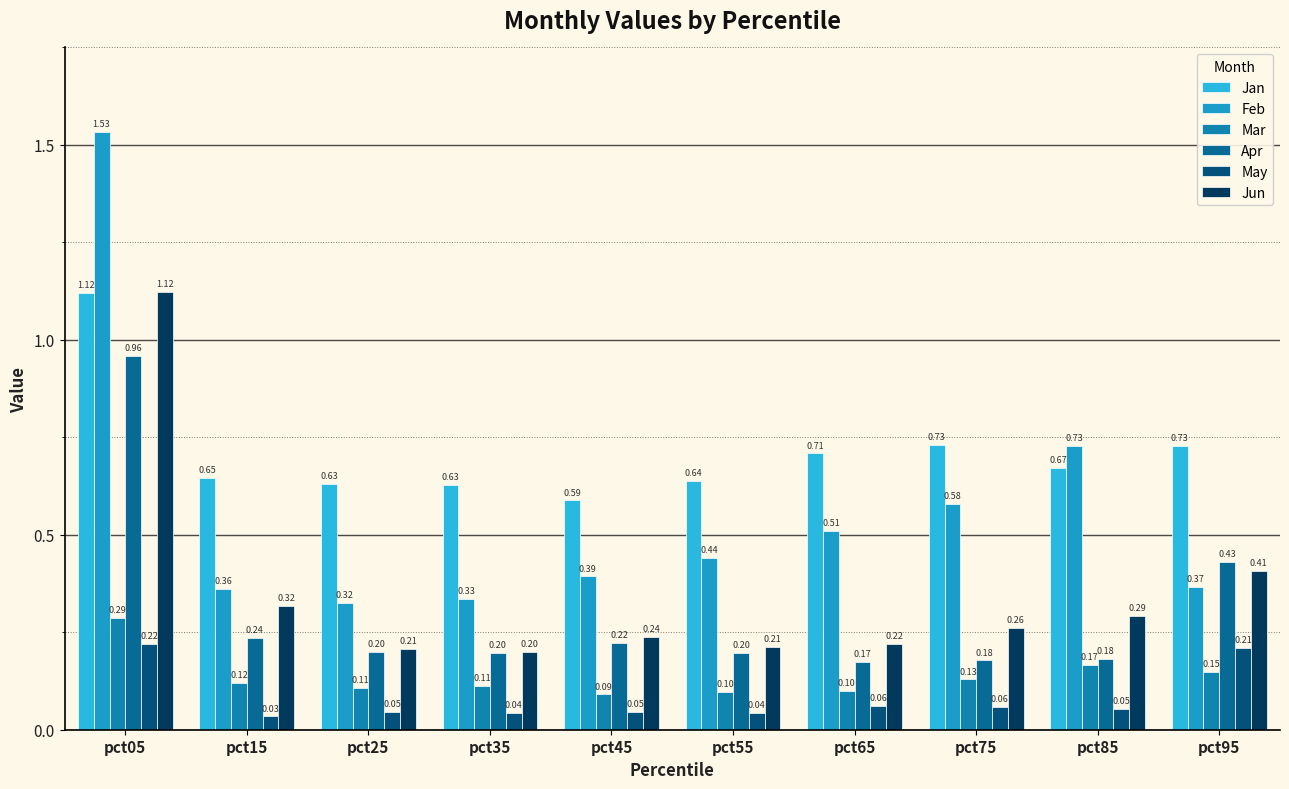

What is the sum of the May values at pct75 and pct35?

0.1